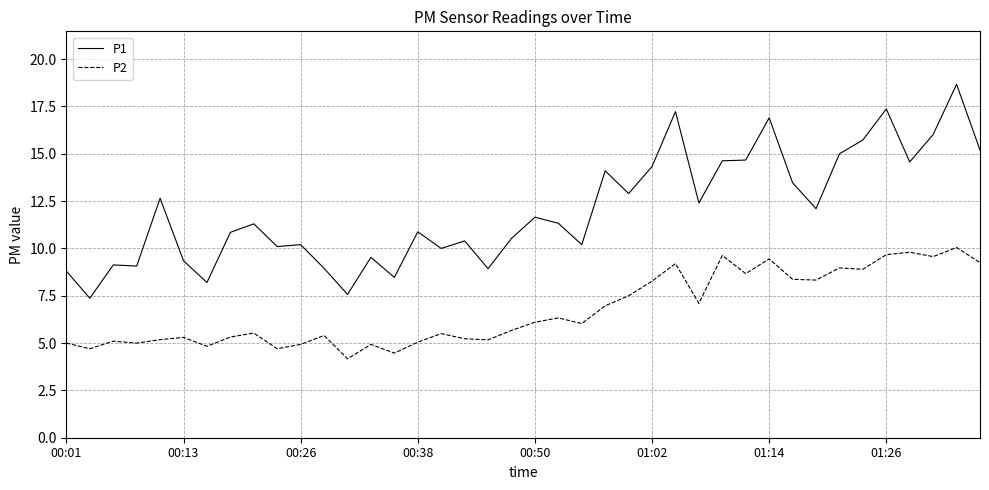

List the series in order of their overall mean, highest first.

P1, P2